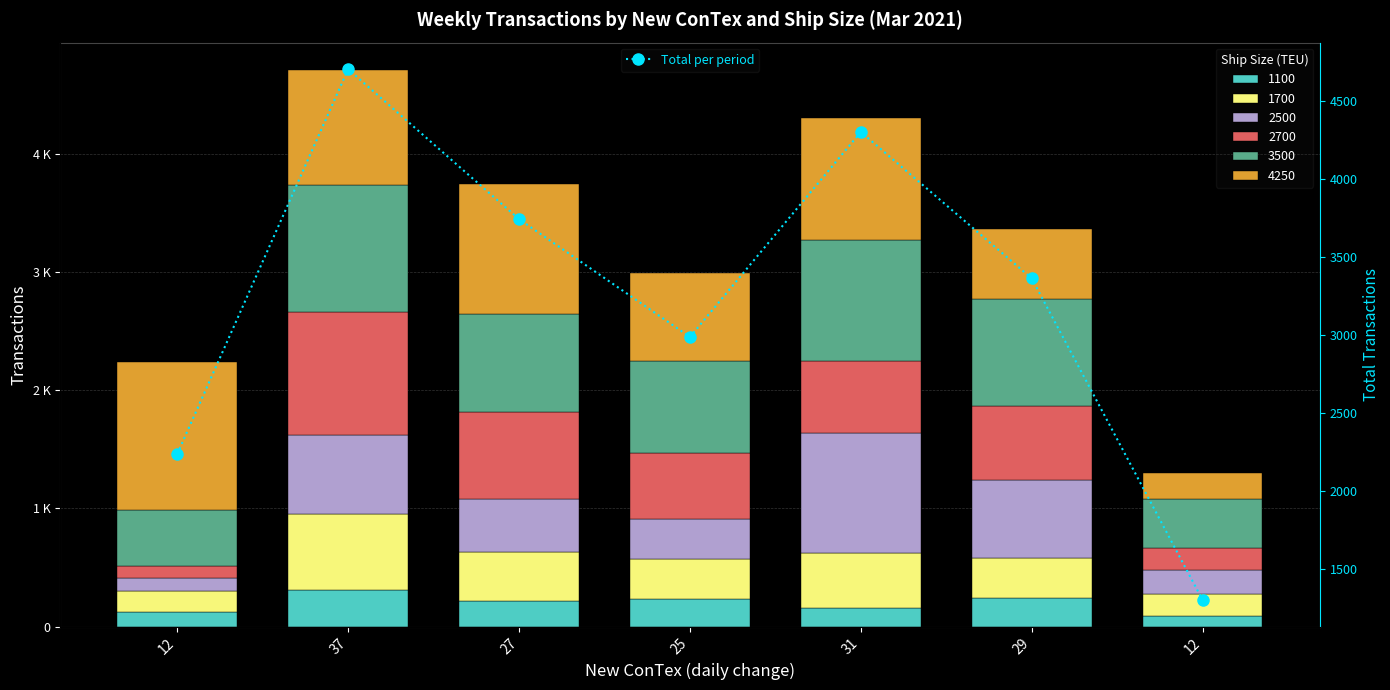

What is the difference between the values at 27 and 37?

961